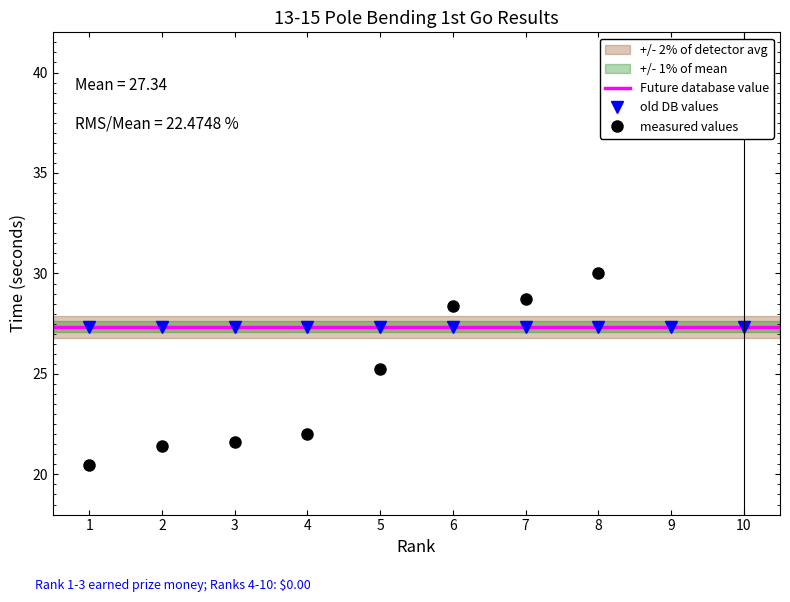

Between 3 and 4, which is larger?

4